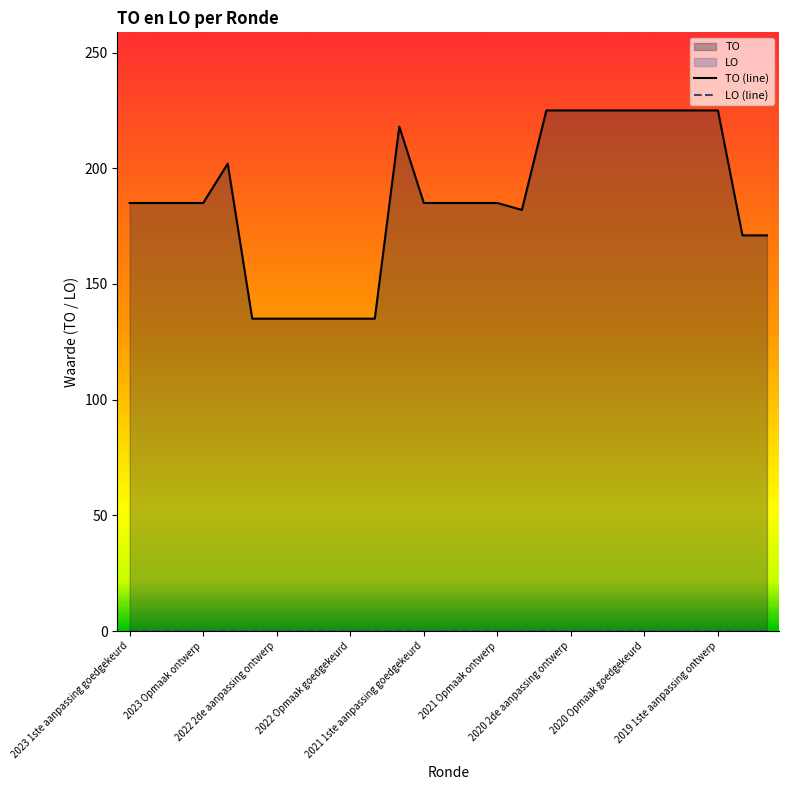

The value at 2023 1ste aanpassing ontwerp is 328. True or false?

False